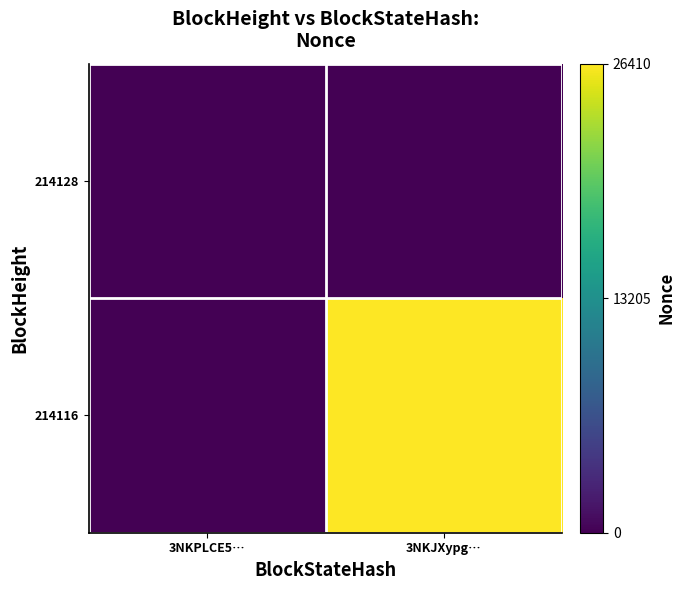

Count the number of data series in this chart.

2